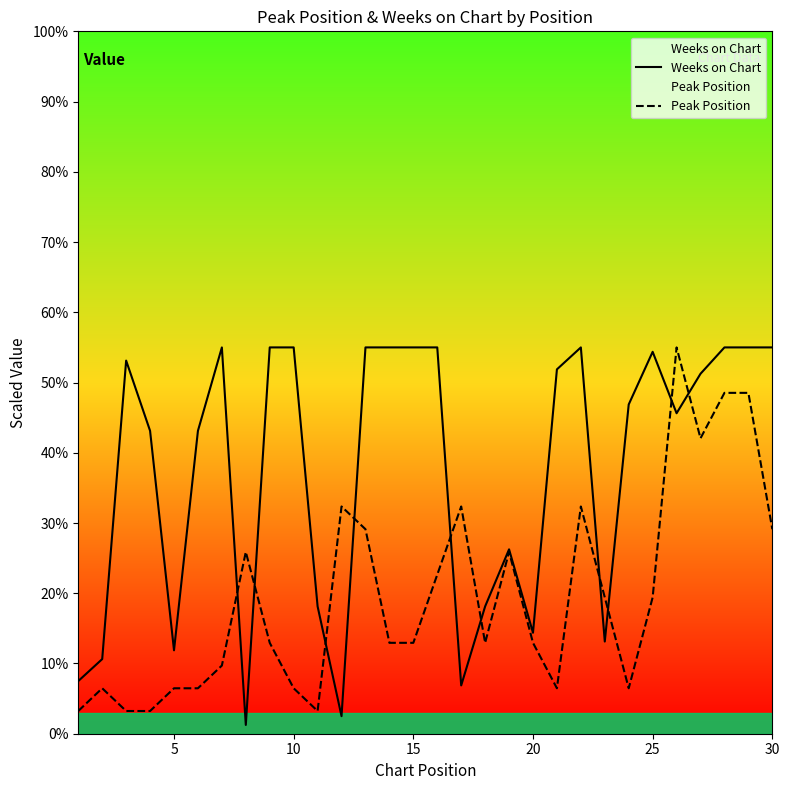

At how many categories does at least one series exceed 48?

16